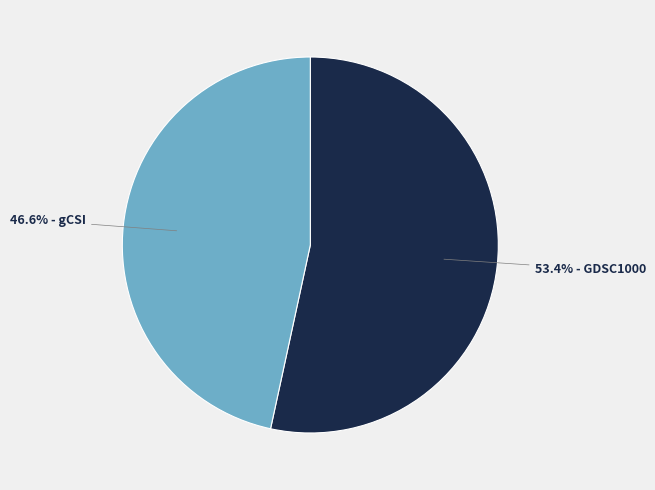

Combined, do 46.6% - gCSI and 53.4% - GDSC1000 account for over 50%?

Yes